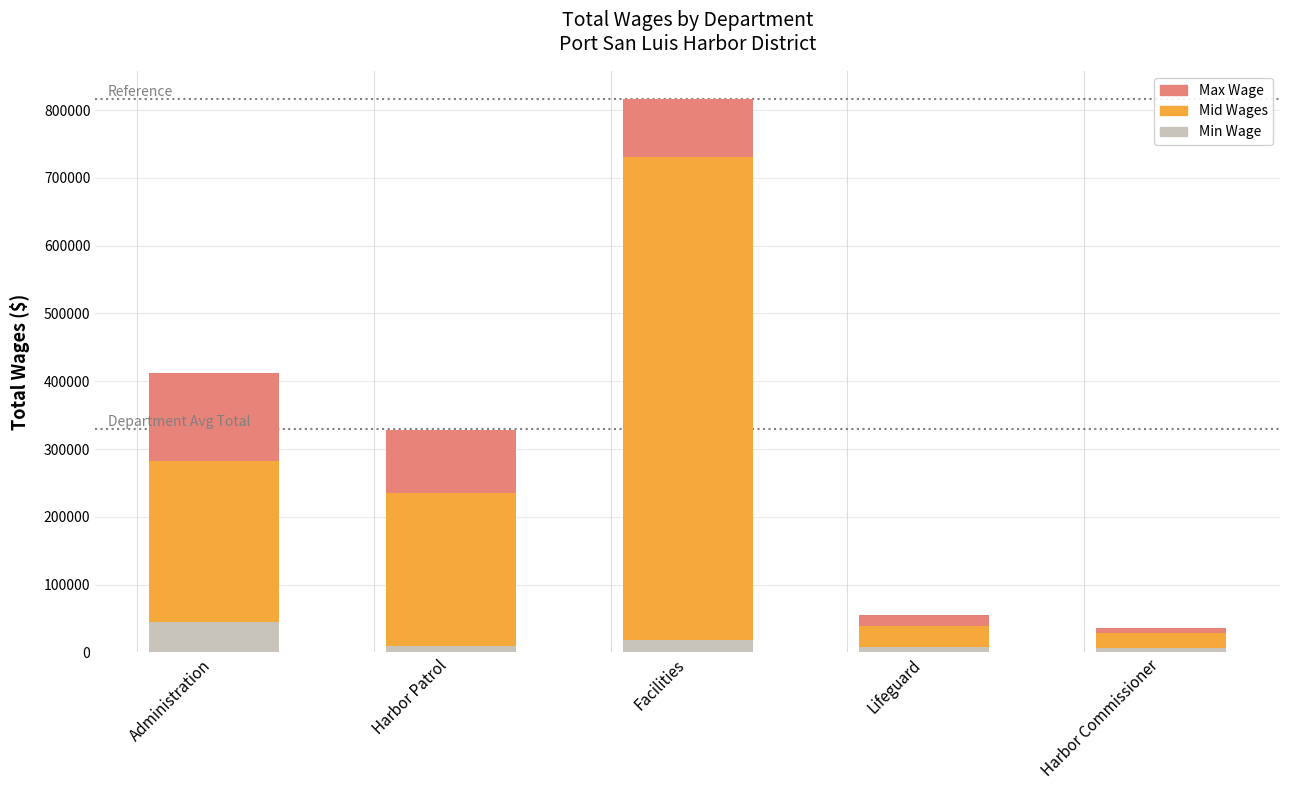

At which category is the sum across all series the highest?

Facilities